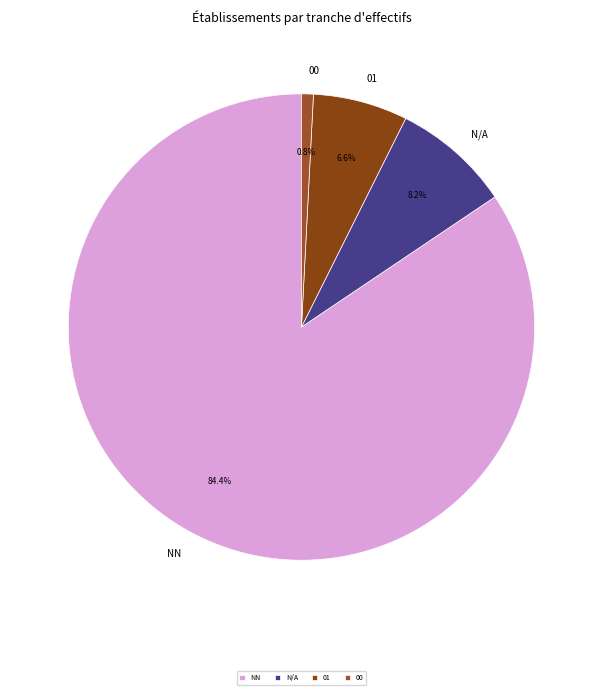

How many slices are in this pie chart?

4